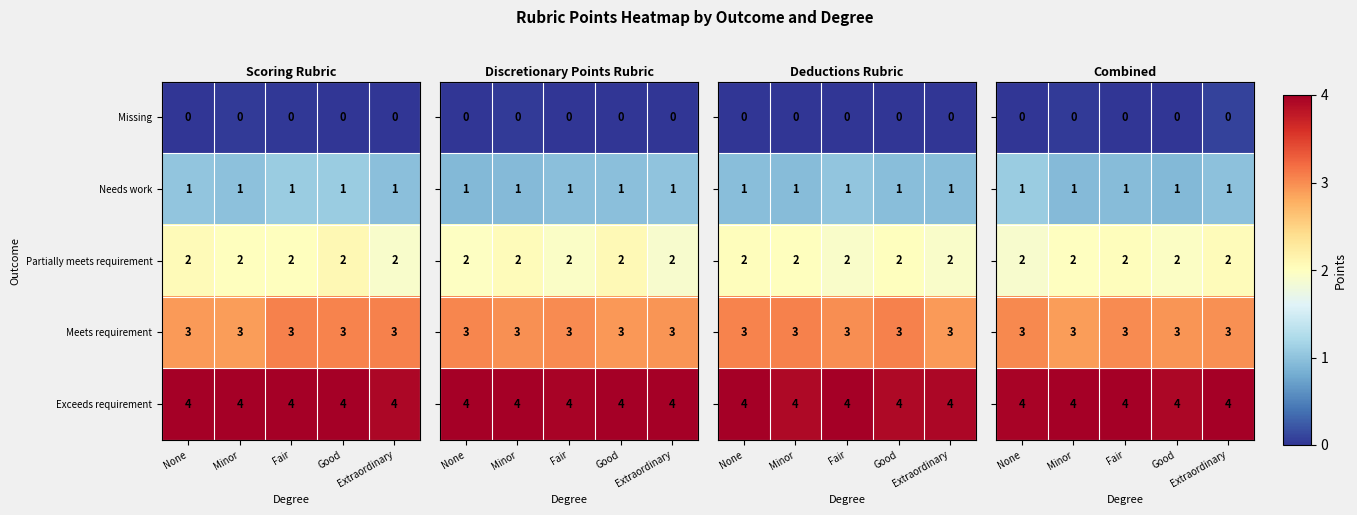

List the series in order of their overall mean, lowest first.

row_0, row_1, row_2, row_3, row_4